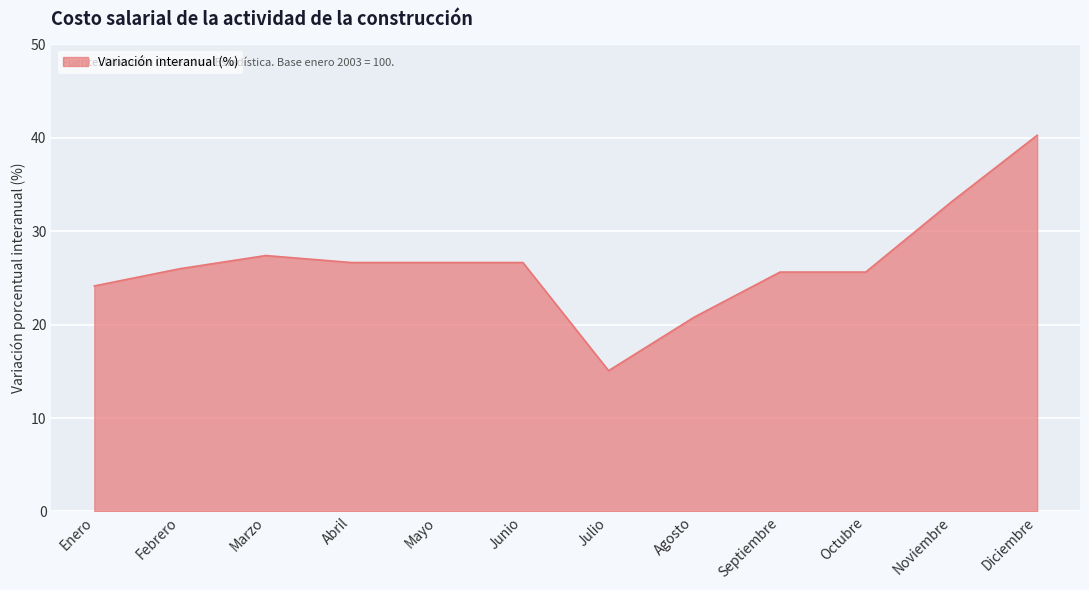

True or false: the data shows 20.1 at Julio.

False